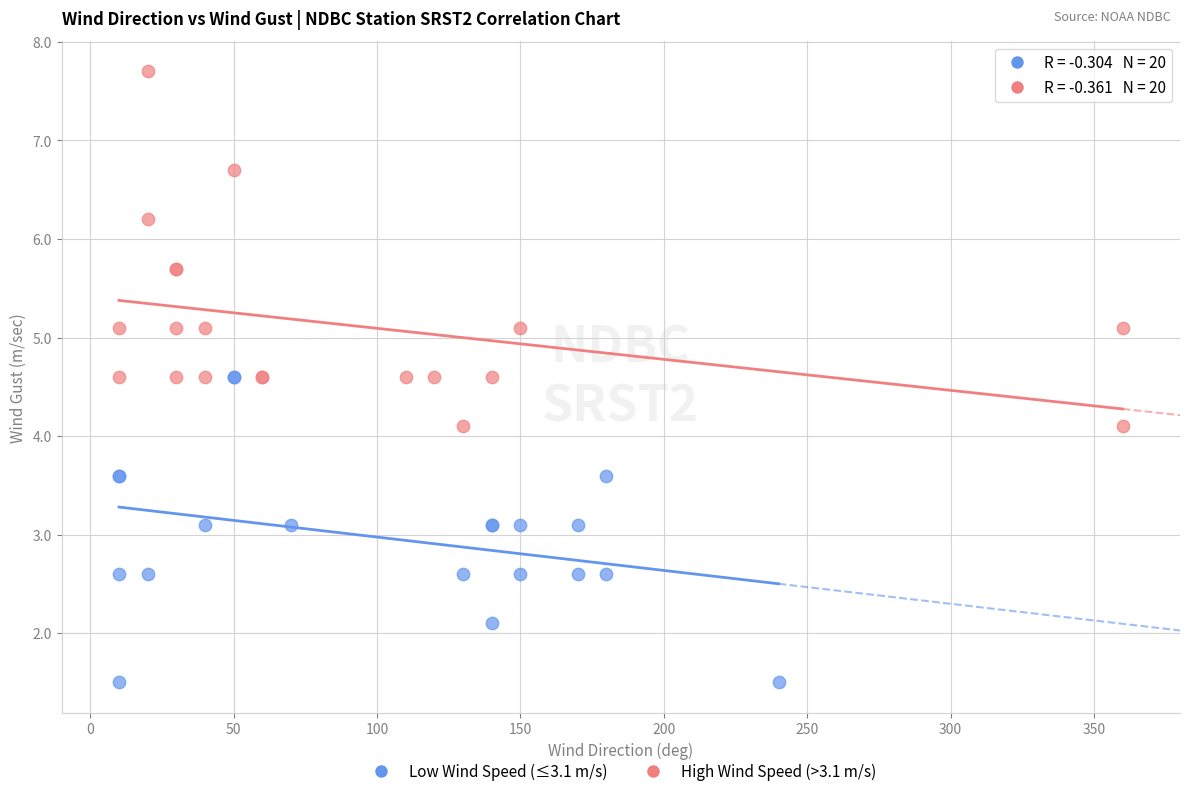

Which series has the widest spread of Y values?

High Wind Speed (>3.1 m/s)